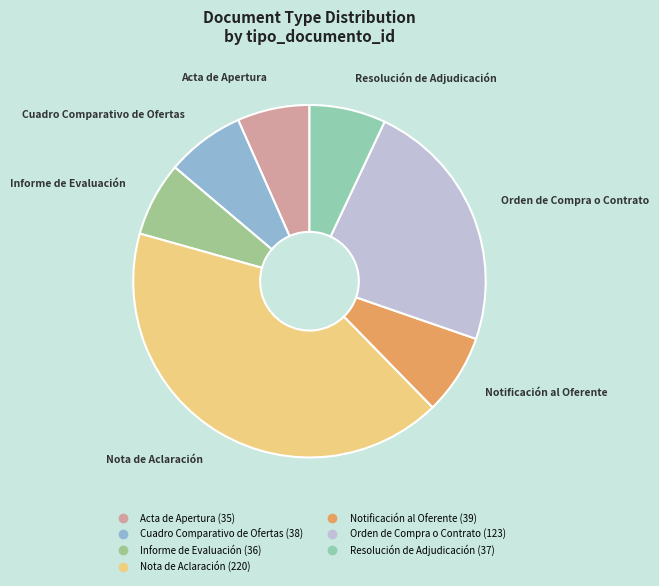

What is the largest slice in the pie chart?

Nota de Aclaración